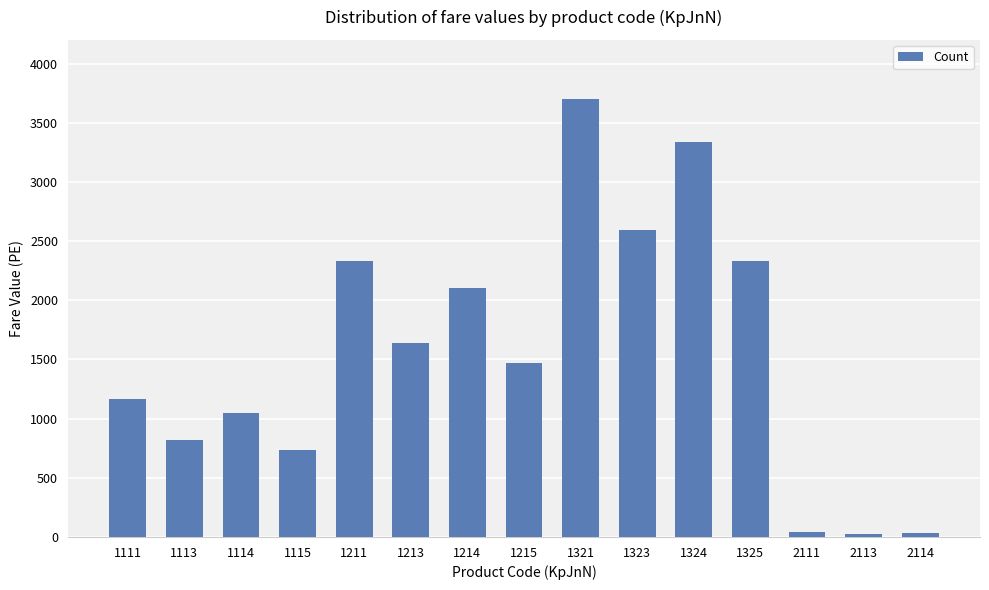

What is the value of the 9th bar from the left?

3704